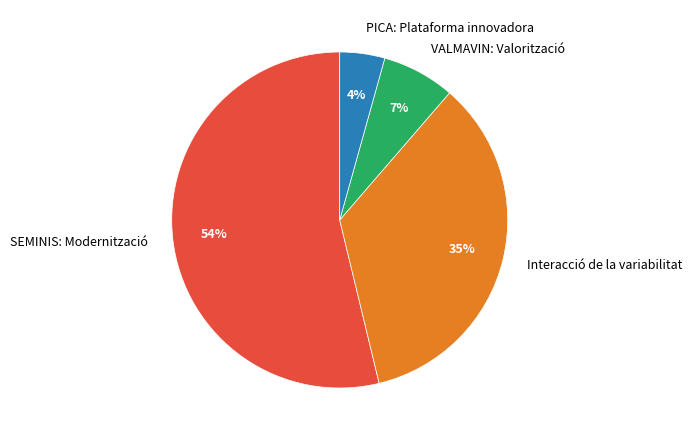

Approximately how many times larger is the value at Interacció de la variabilitat compared to SEMINIS: Modernització?

0.6